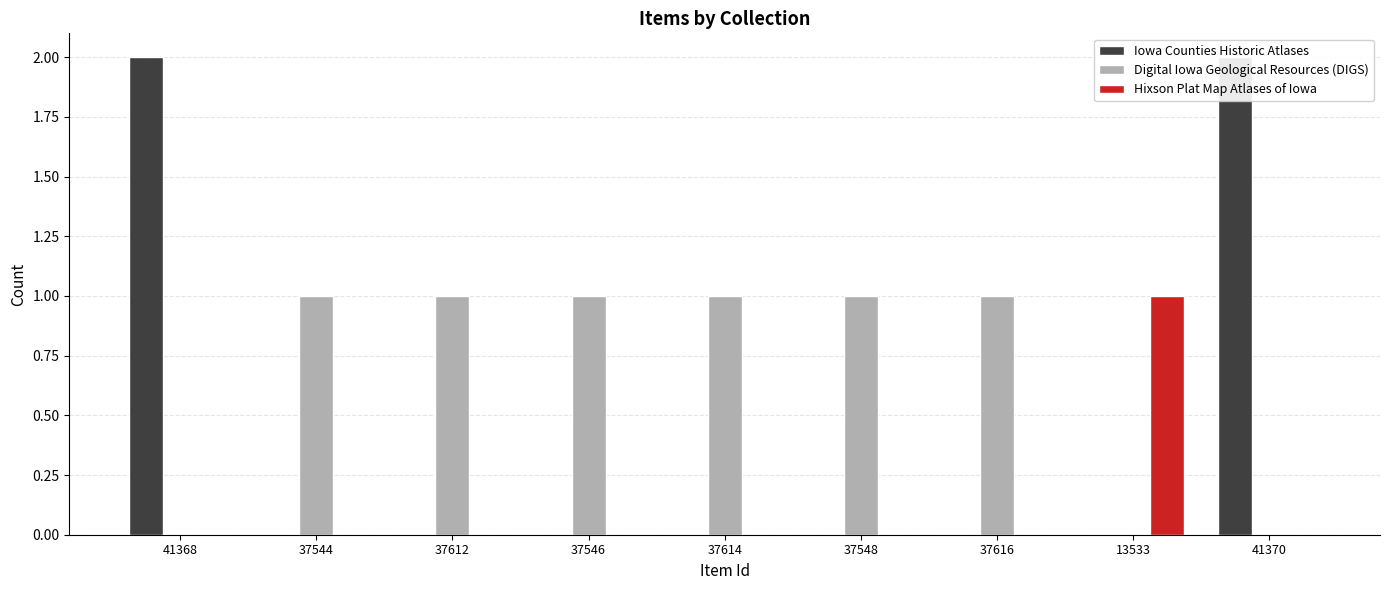

What is the maximum value for Iowa Counties Historic Atlases?

2